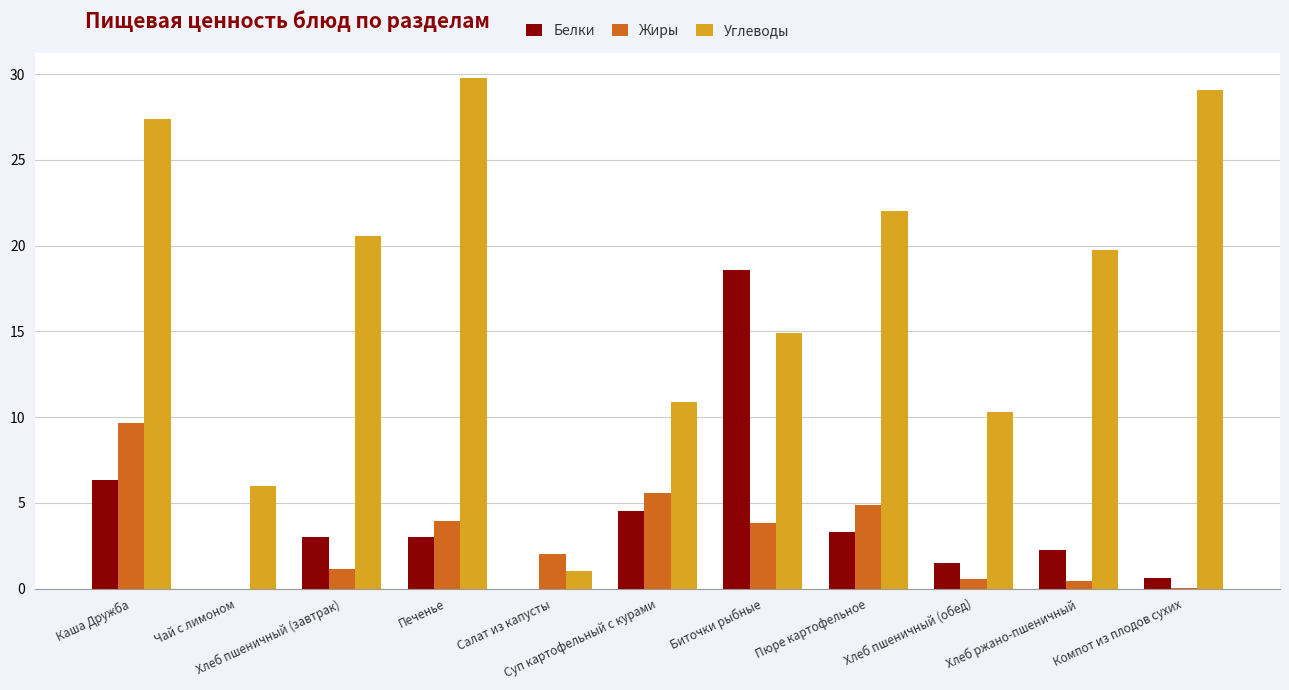

What is the sum of all Углеводы values?

191.6